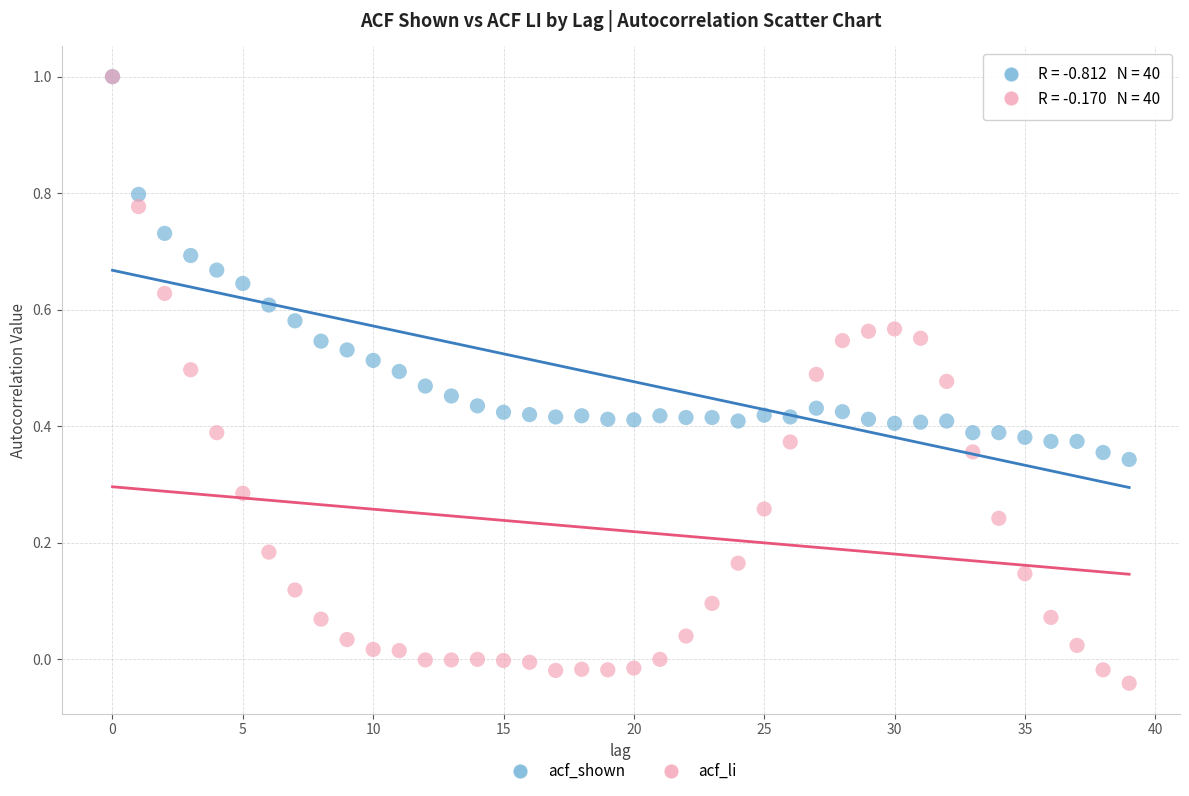

Which series contains the lowest Y value?

acf_li